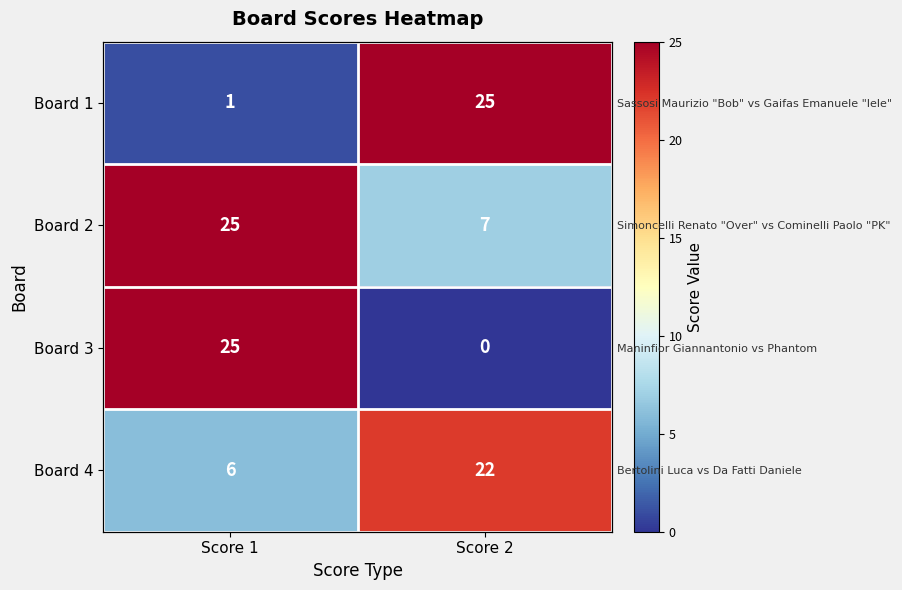

What is the difference between the maximum and minimum values in the Board 4 series?

16